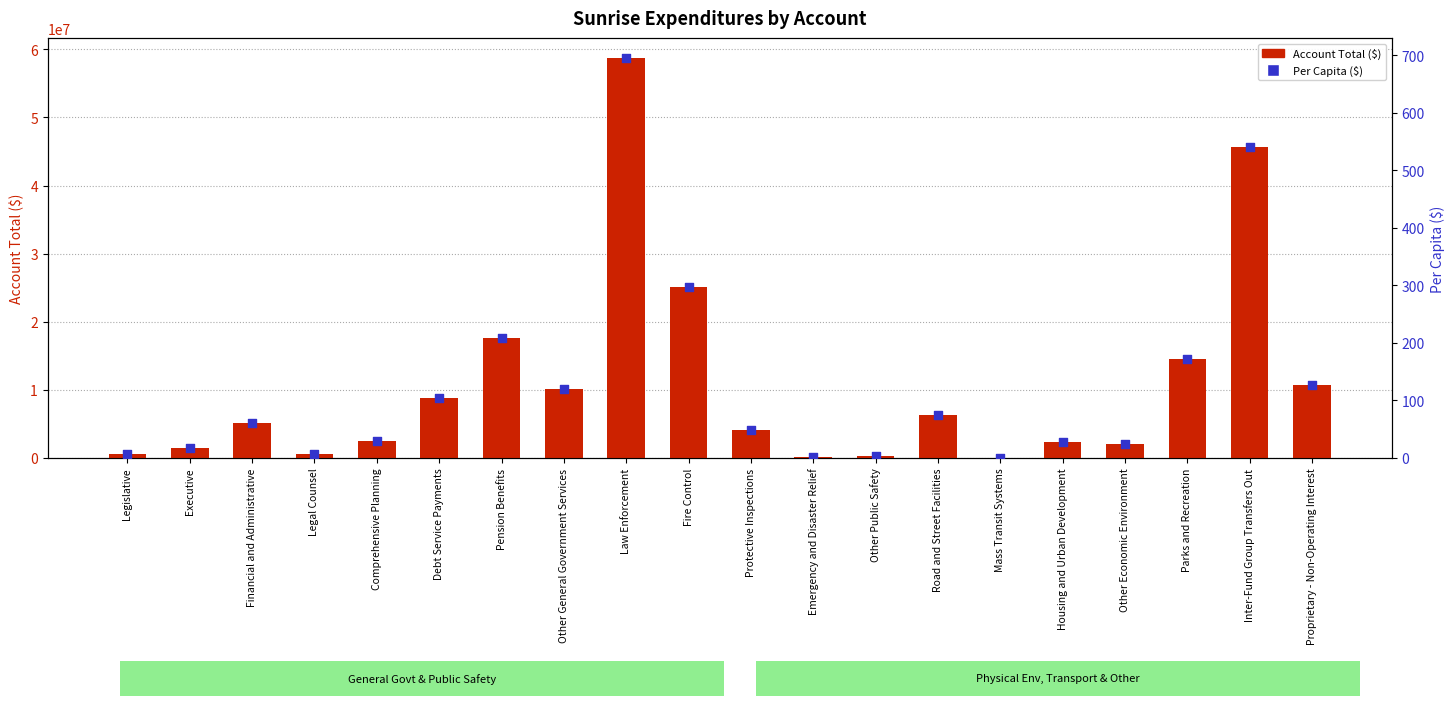

At how many categories does at least one series exceed 35331391?

2